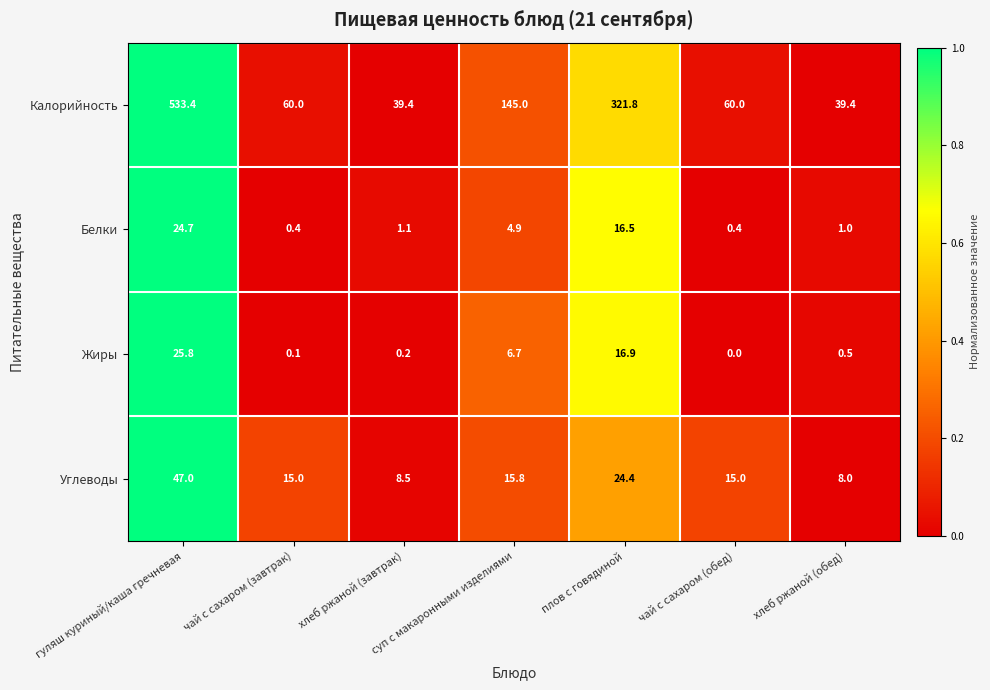

The value of Жиры at чай с сахаром (обед) is 0.0. True or false?

True